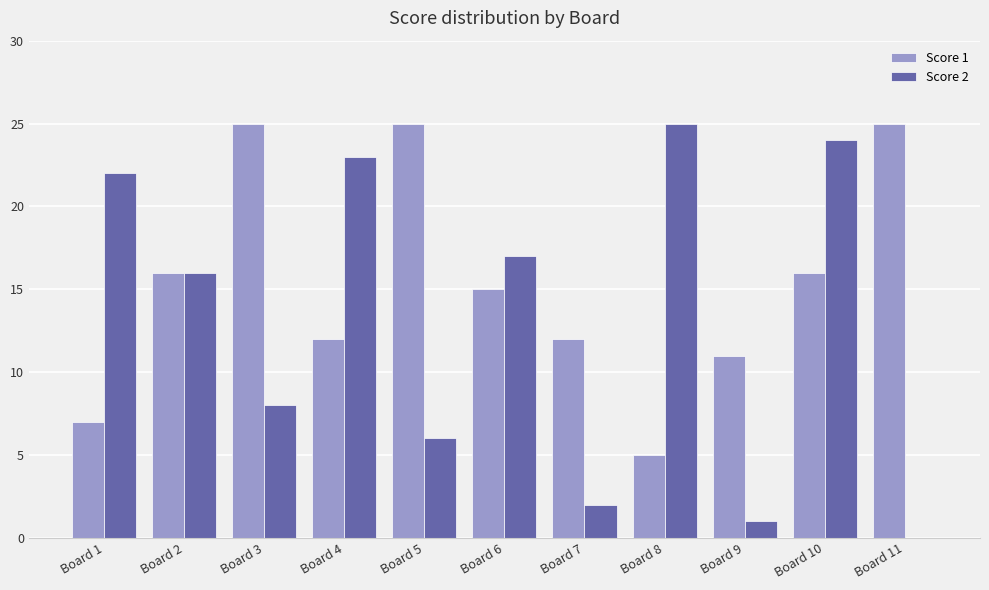

What is the greatest value displayed?

25